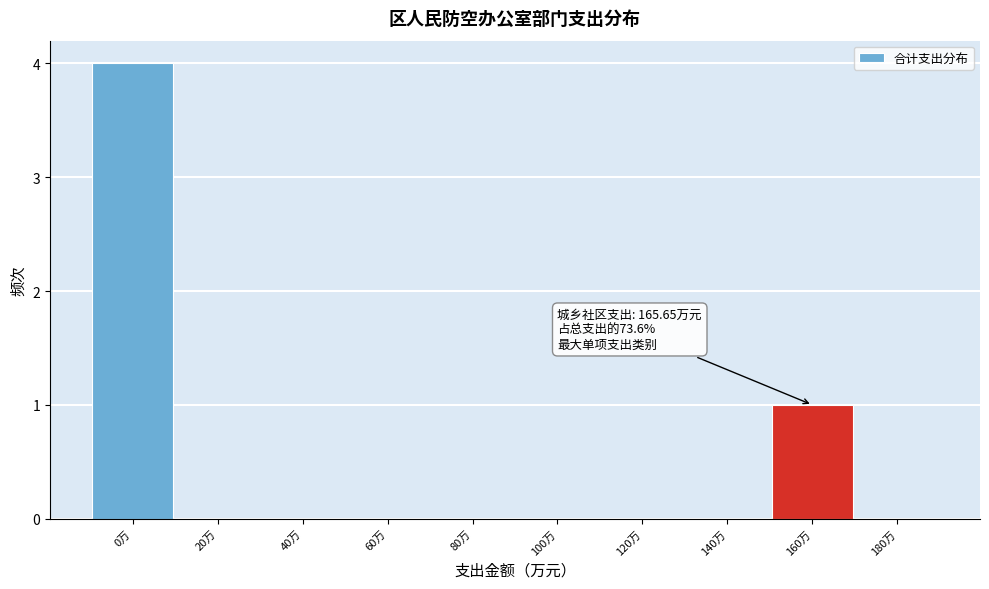

Reading left to right, list all the values displayed in this chart.

0万=4	20万=0	40万=0	60万=0	80万=0	100万=0	120万=0	140万=0	160万=1	180万=0